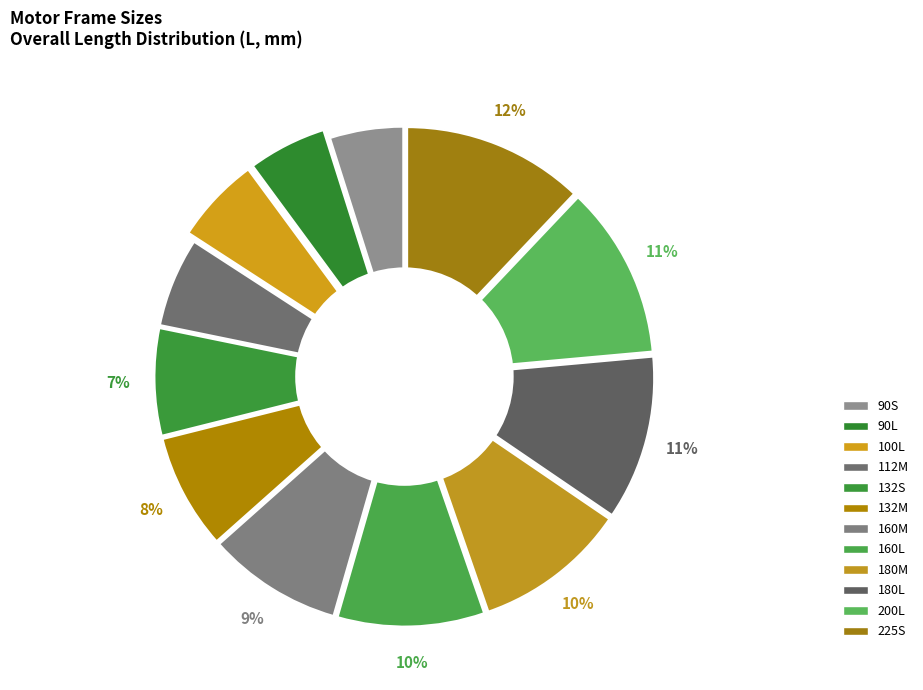

To the nearest percent, what percentage of the pie is 132M?

8%